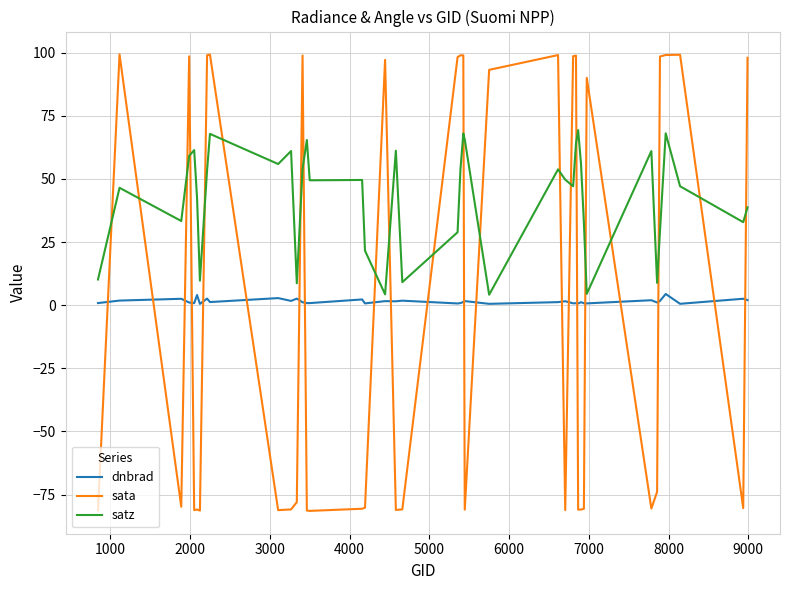

What are all the series names shown in the legend?

dnbrad, sata, satz